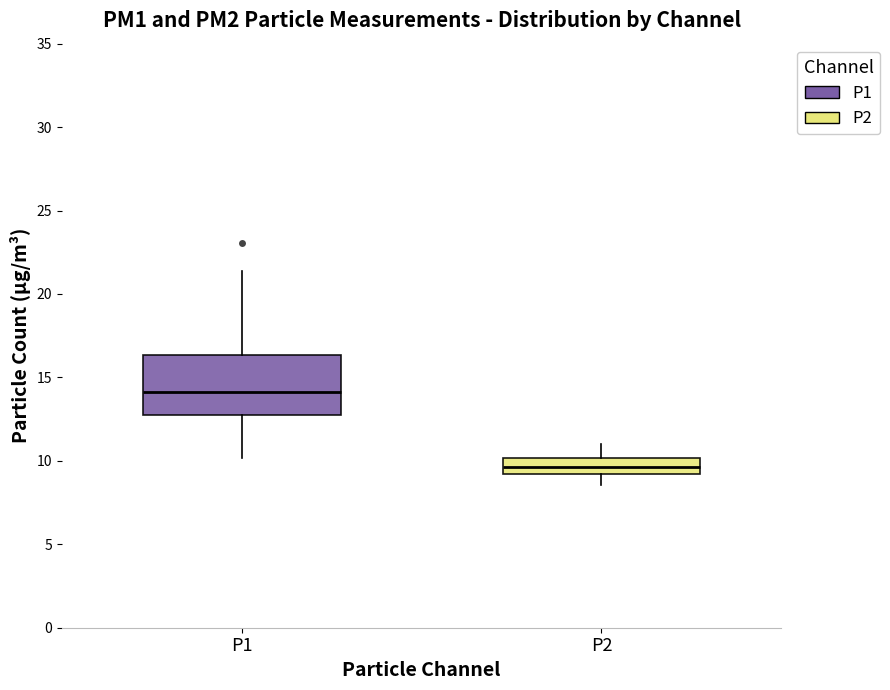

Reading left to right, transcribe this box plot: for each box, give where its median line is, the range the box spans, and where its two whiskers end, as read against the y-axis. The values are not printed on the chart, so give them approximately, as read against the axis.

P1: median 14.0, box 12.5 to 16.5, whiskers 10.0 to 21.5
P2: median 9.5, box 9.0 to 10.0, whiskers 8.5 to 11.0